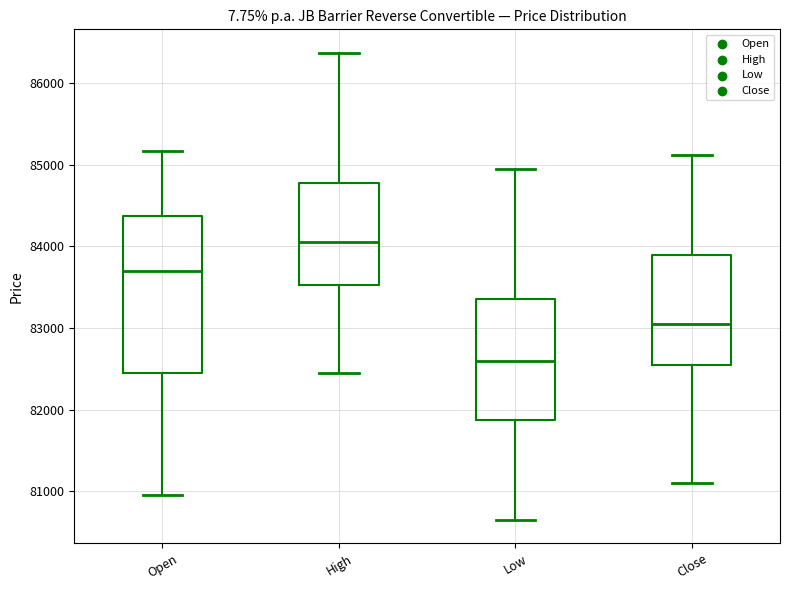

Reading left to right, transcribe this box plot: for each box, give where its median line is, the range the box spans, and where its two whiskers end, as read against the y-axis. The values are not printed on the chart, so give them approximately, as read against the axis.

Open: median 83700, box 82500 to 84400, whiskers 81000 to 85200
High: median 84100, box 83500 to 84800, whiskers 82500 to 86400
Low: median 82600, box 81900 to 83400, whiskers 80700 to 85000
Close: median 83100, box 82600 to 83900, whiskers 81100 to 85100